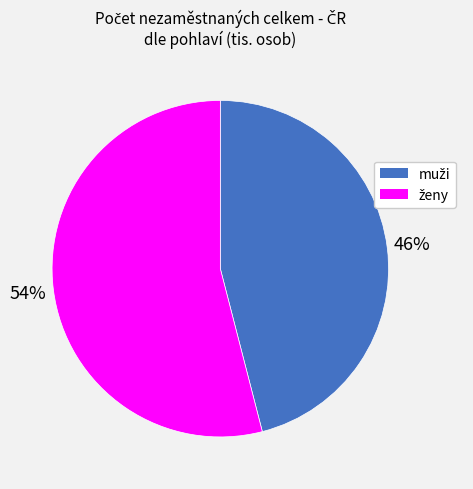

How many slices are in this pie chart?

2